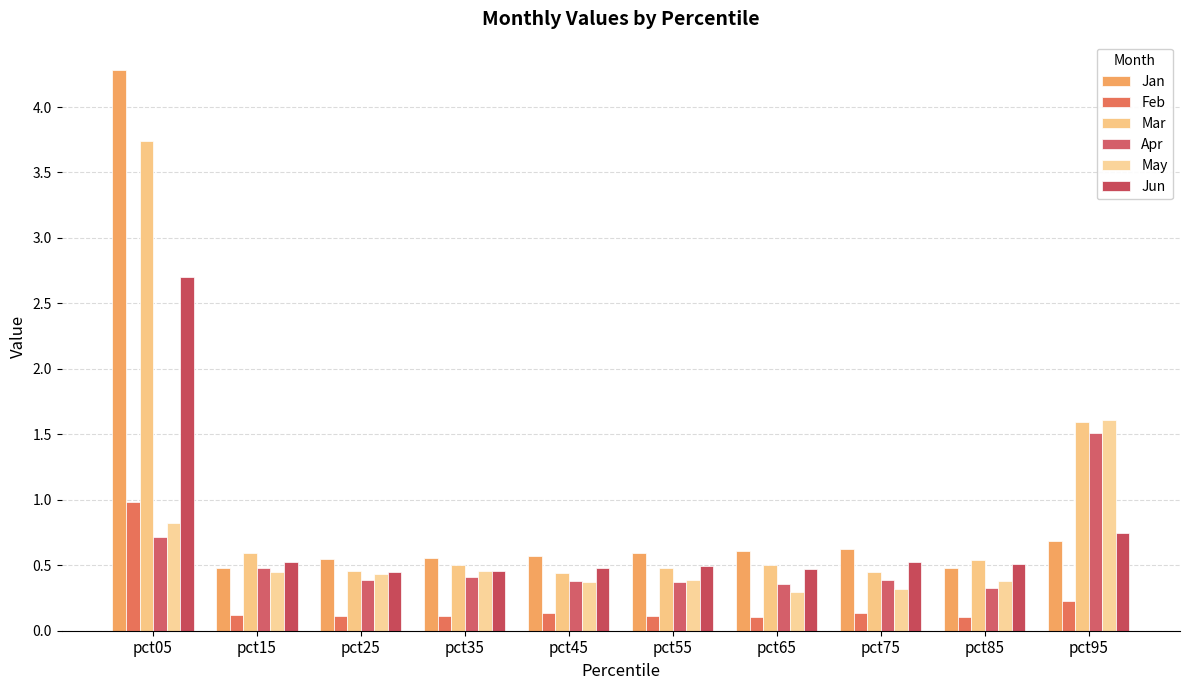

What value does the Jun series have at pct35?

0.5